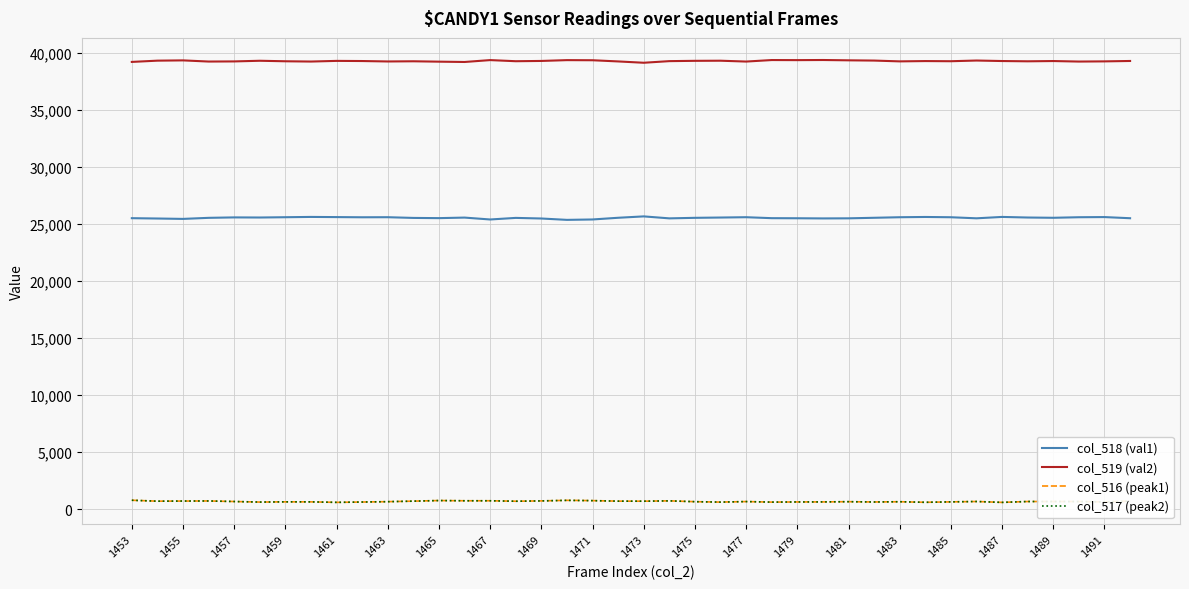

What are all the series names shown in the legend?

col_518 (val1), col_519 (val2), col_516 (peak1), col_517 (peak2)